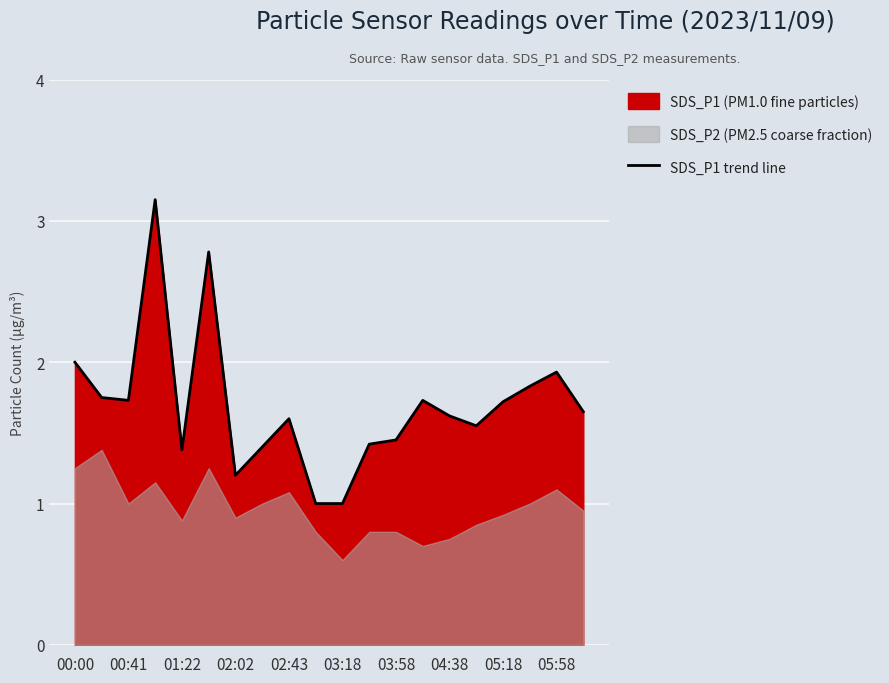

True or false: SDS_P1 trend line has a value of 1.6 at 04:38.

True